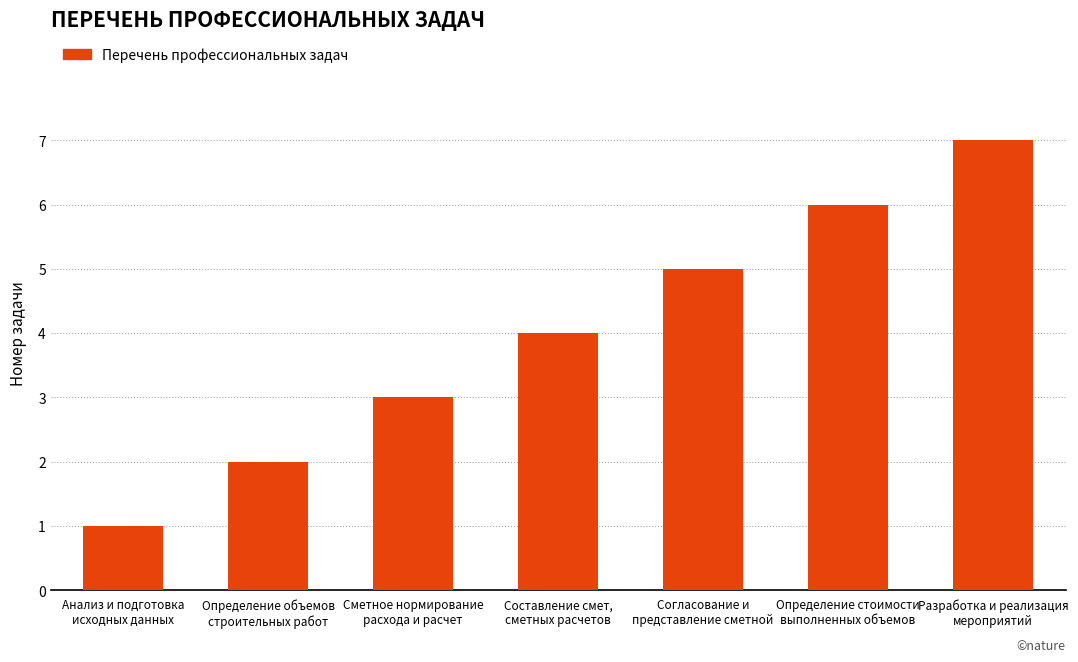

What is the approximate value at Сметное нормирование
расхода и расчет?

3